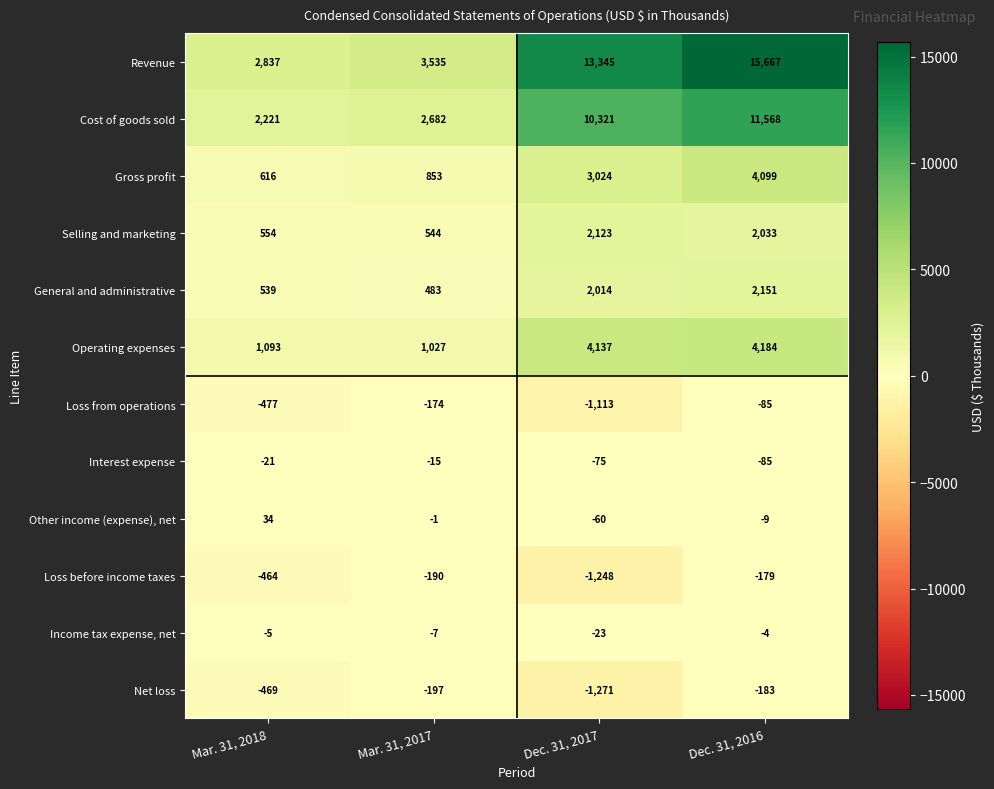

What value does the Selling and marketing series have at Dec. 31, 2016, to the nearest 50?

2050